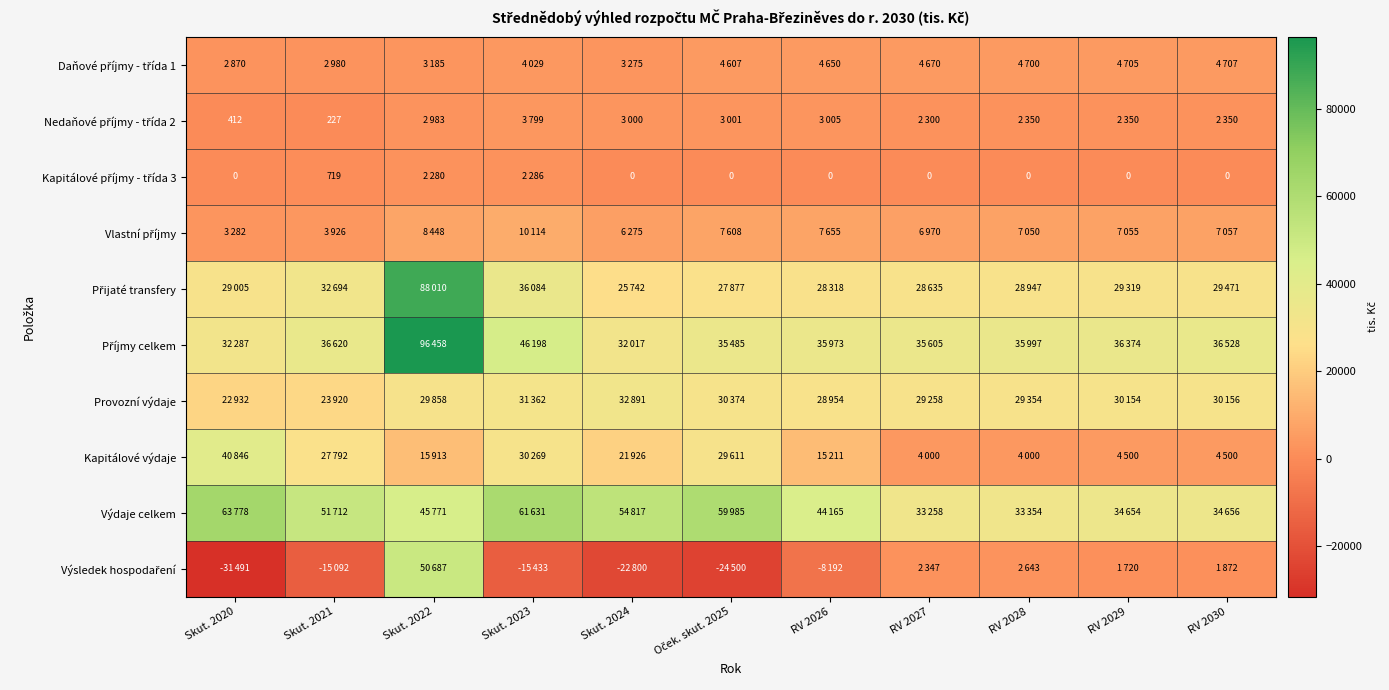

What is the smallest value displayed?

-31491